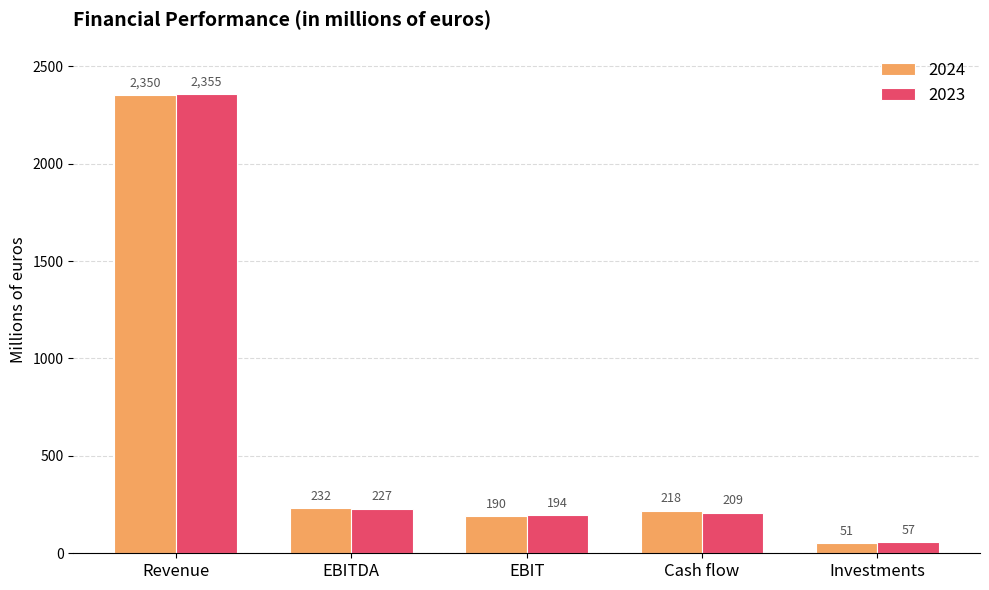

What is the difference between the maximum and minimum values in the 2023 series?

2298